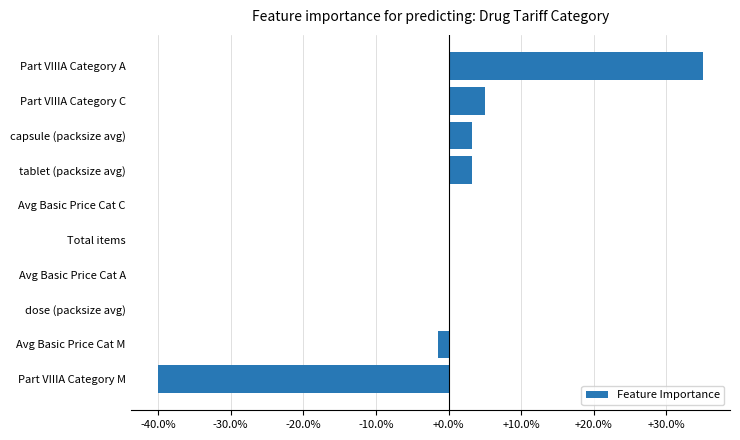

How many data points does each series have?

10